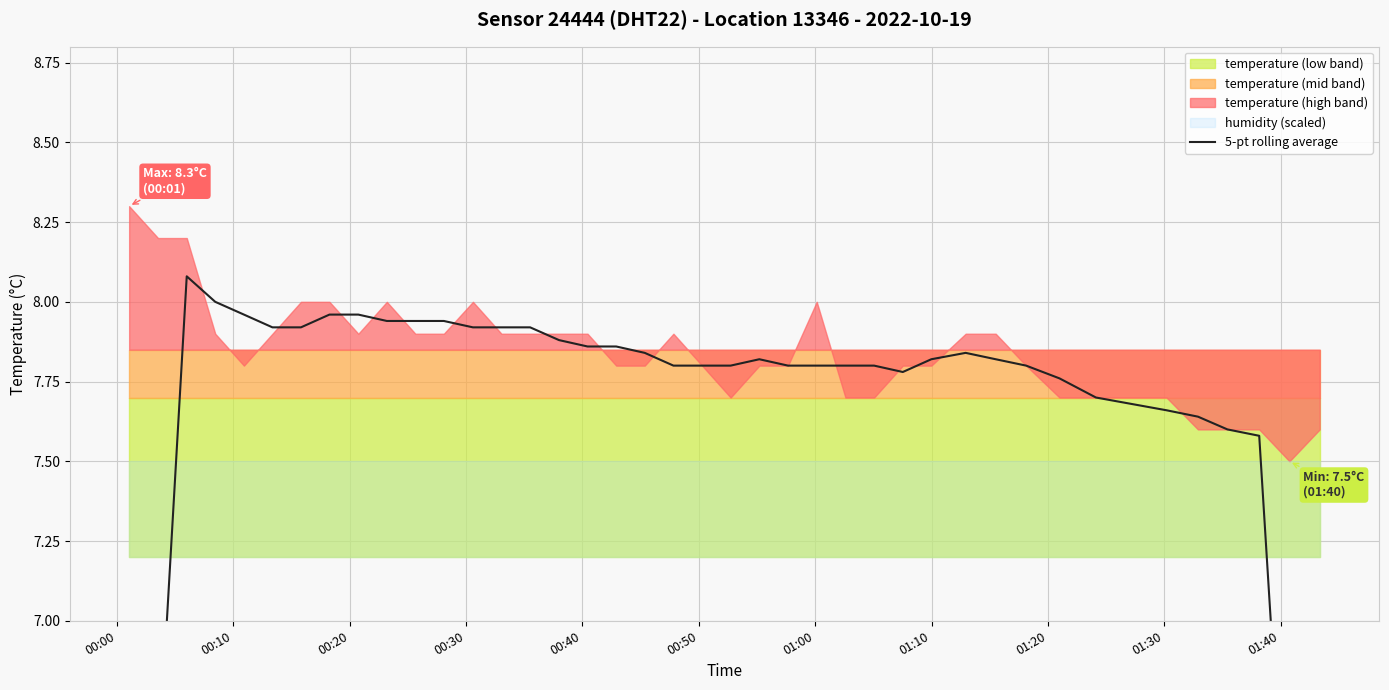

Does the chart display data point markers on the line(s)?

No